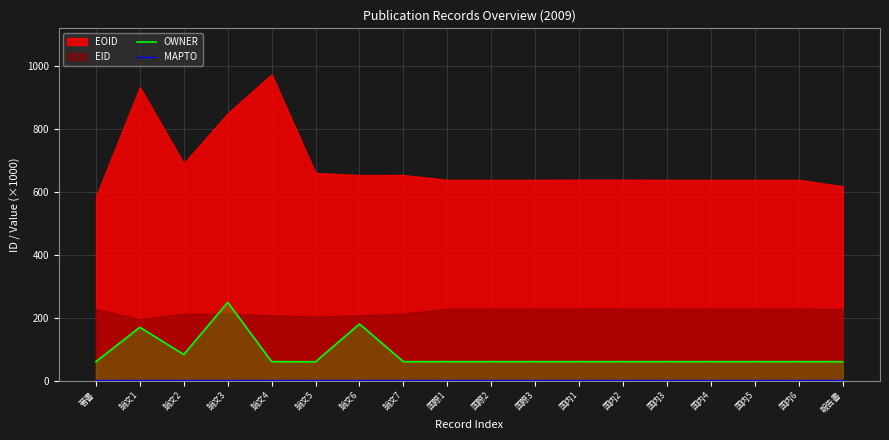

The value of OWNER at 国際1 is 60.3. True or false?

True